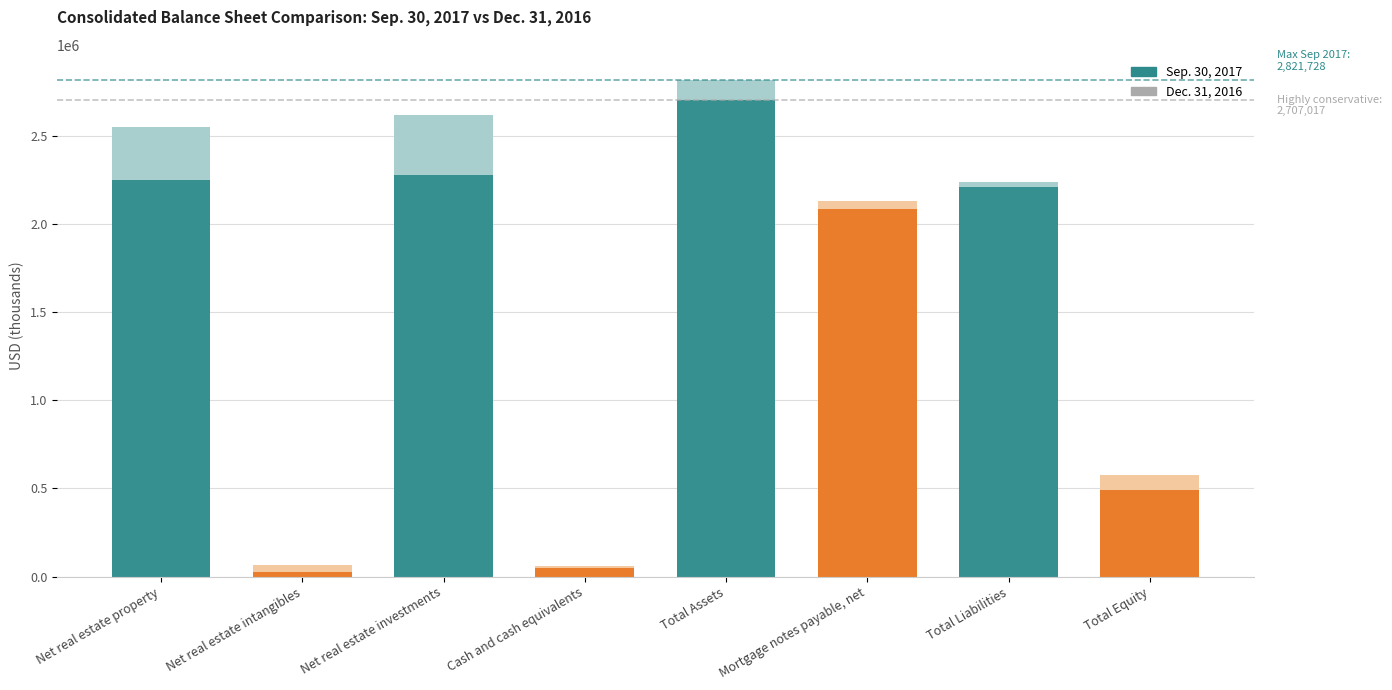

Read the Dec. 31, 2016 value at Net real estate investments.

2618688